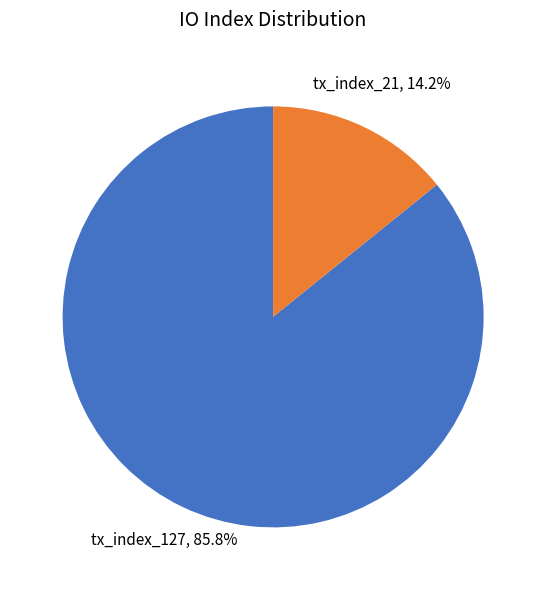

How many slices are in this pie chart?

2